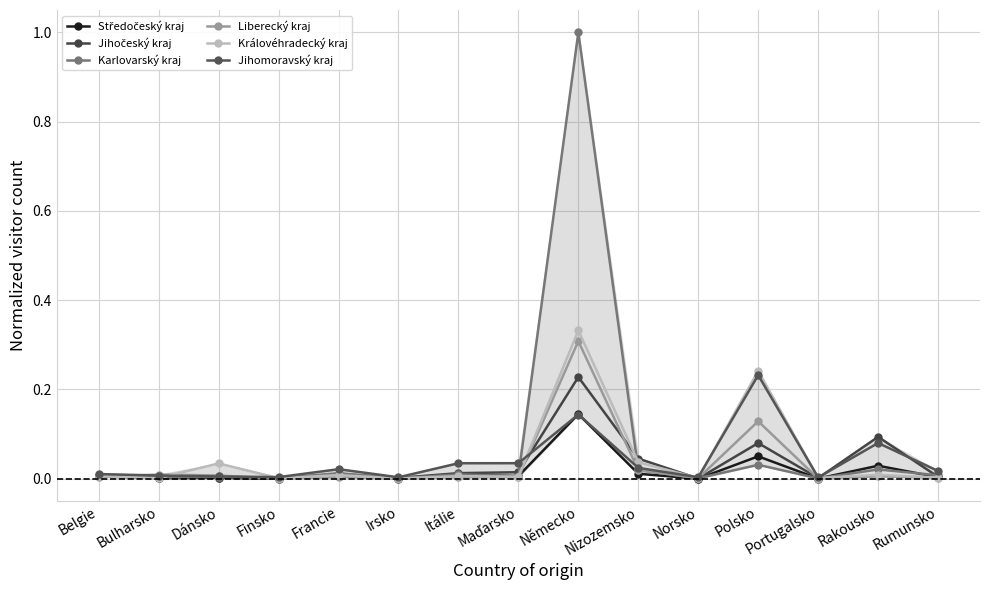

Reading right to left, list all the values displayed in this chart.

Středočeský kraj: Rumunsko=0.0	Rakousko=0.0	Portugalsko=0.0	Polsko=0.1	Norsko=0.0	Nizozemsko=0.0	Německo=0.1	Maďarsko=0.0	Itálie=0.0	Irsko=0.0	Francie=0.0	Finsko=0.0	Dánsko=0.0	Bulharsko=0.0	Belgie=0.0
Jihočeský kraj: Rumunsko=0.0	Rakousko=0.1	Portugalsko=0.0	Polsko=0.1	Norsko=0.0	Nizozemsko=0.0	Německo=0.2	Maďarsko=0.0	Itálie=0.0	Irsko=0.0	Francie=0.0	Finsko=0.0	Dánsko=0.0	Bulharsko=0.0	Belgie=0.0
Karlovarský kraj: Rumunsko=0.0	Rakousko=0.0	Portugalsko=0.0	Polsko=0.0	Norsko=0.0	Nizozemsko=0.0	Německo=1.0	Maďarsko=0.0	Itálie=0.0	Irsko=0.0	Francie=0.0	Finsko=0.0	Dánsko=0.0	Bulharsko=0.0	Belgie=0.0
Liberecký kraj: Rumunsko=0.0	Rakousko=0.0	Portugalsko=0.0	Polsko=0.1	Norsko=0.0	Nizozemsko=0.0	Německo=0.3	Maďarsko=0.0	Itálie=0.0	Irsko=0.0	Francie=0.0	Finsko=0.0	Dánsko=0.0	Bulharsko=0.0	Belgie=0.0
Královéhradecký kraj: Rumunsko=0.0	Rakousko=0.0	Portugalsko=0.0	Polsko=0.2	Norsko=0.0	Nizozemsko=0.0	Německo=0.3	Maďarsko=0.0	Itálie=0.0	Irsko=0.0	Francie=0.0	Finsko=0.0	Dánsko=0.0	Bulharsko=0.0	Belgie=0.0
Jihomoravský kraj: Rumunsko=0.0	Rakousko=0.1	Portugalsko=0.0	Polsko=0.2	Norsko=0.0	Nizozemsko=0.0	Německo=0.1	Maďarsko=0.0	Itálie=0.0	Irsko=0.0	Francie=0.0	Finsko=0.0	Dánsko=0.0	Bulharsko=0.0	Belgie=0.0